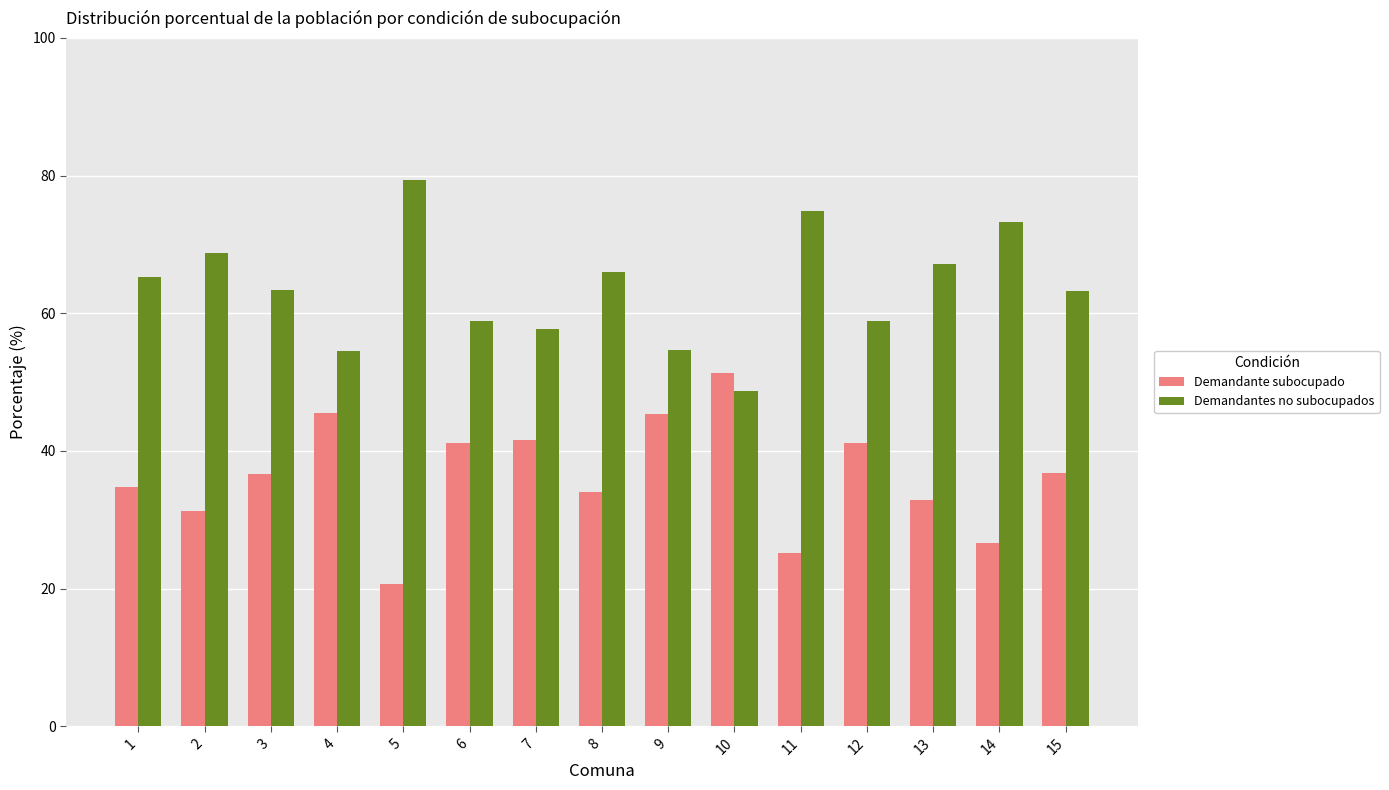

Which category has the lowest value in the Demandantes no subocupados series?

10